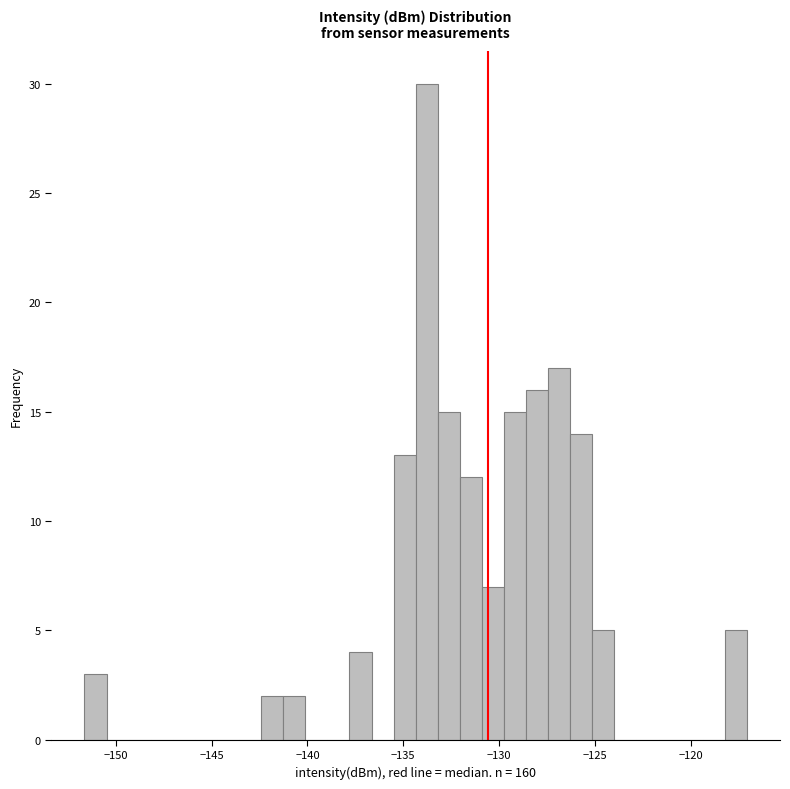

Around what value on the x-axis is the tallest bar? Give the approximate position of its centre, as read against the axis.

-134.0